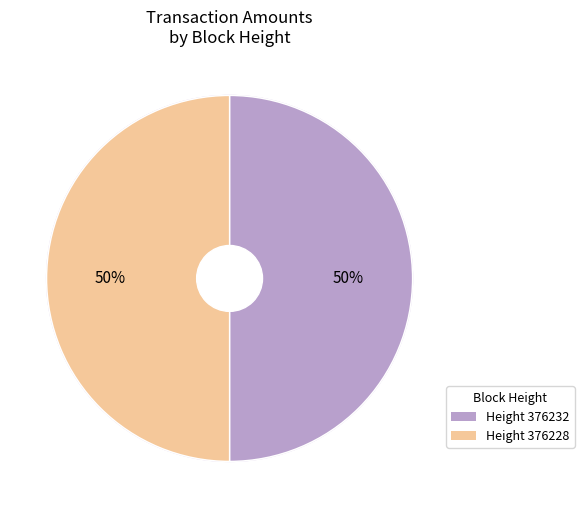

What is the smallest slice in the pie chart?

376232